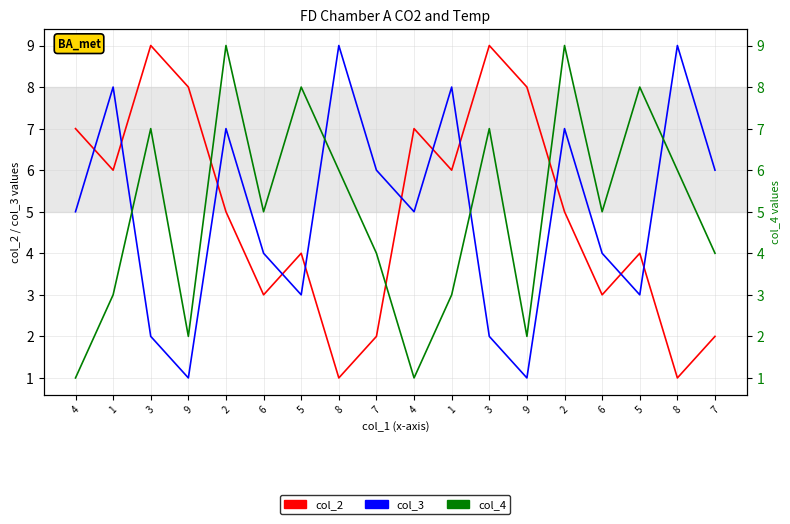

What is the minimum value for col_3?

1